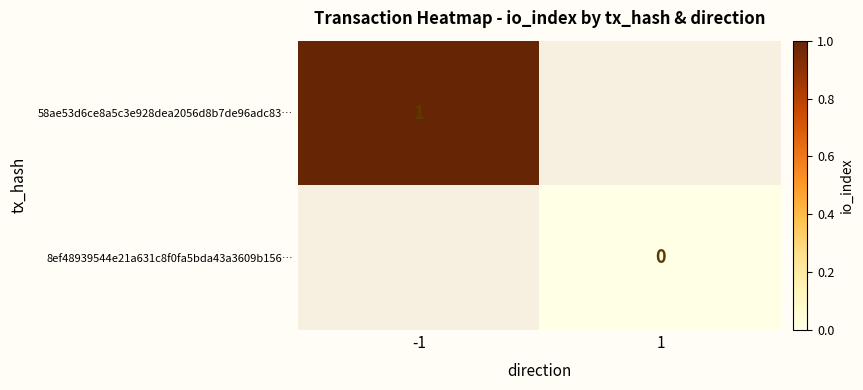

Is it true that 58ae53d6ce8a5c3e928dea2056d8b7de96adc83… equals 1 at -1?

True